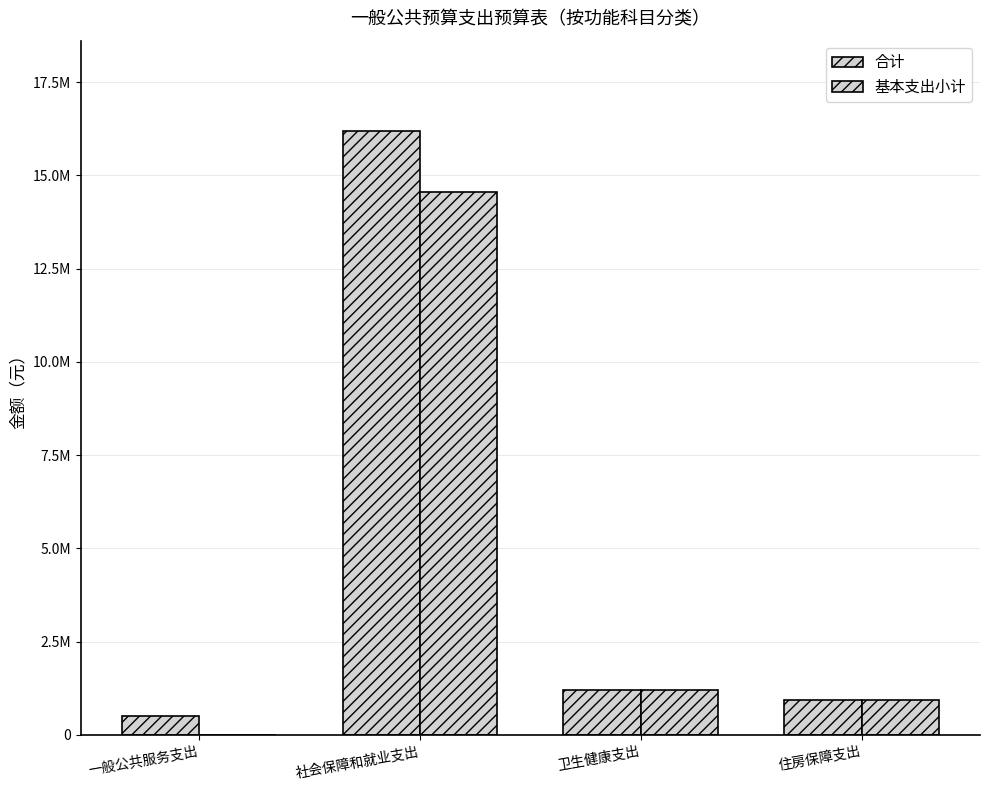

List the series in order of their peak value, lowest first.

基本支出小计, 合计